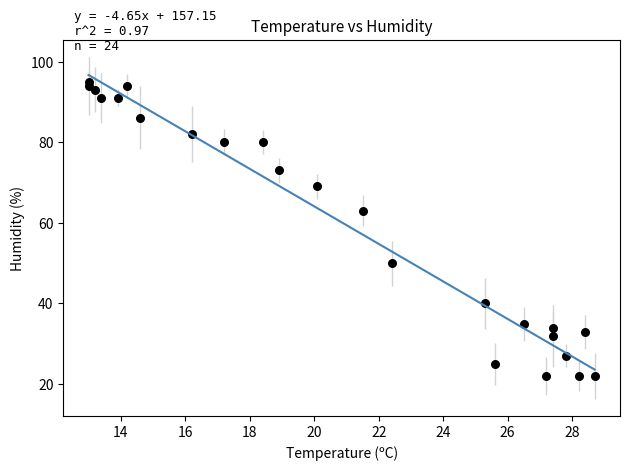

What Y value in the scatter plot is closest to 58?

63